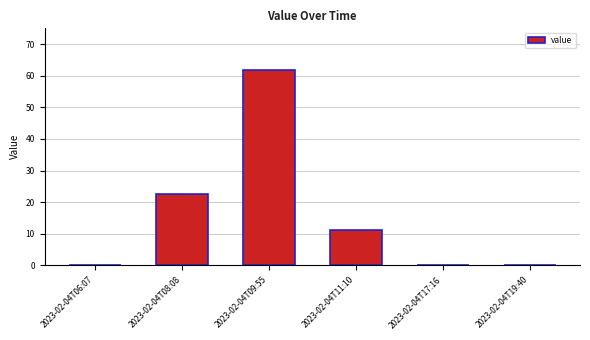

What is the greatest value displayed?

61.9